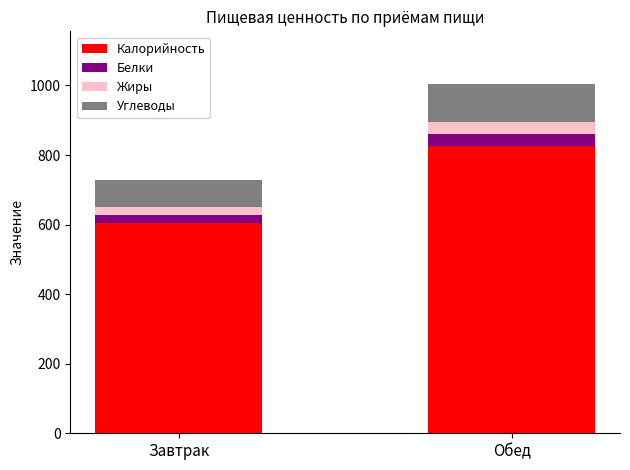

Does the chart contain stacked bars?

Yes